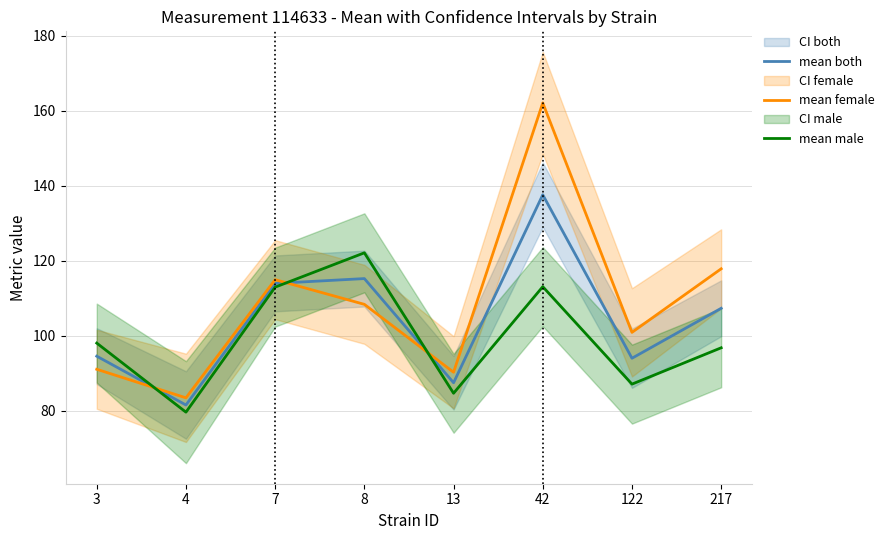

Which has a higher value, 3 or 7?

7